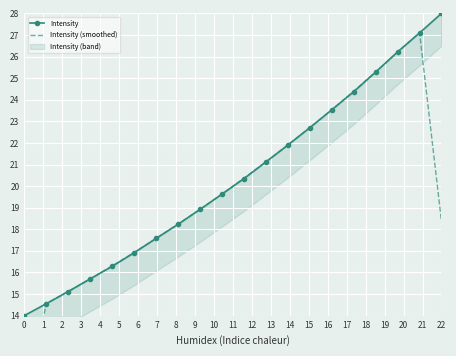

What is the minimum value for Intensity (smoothed)?

9.5